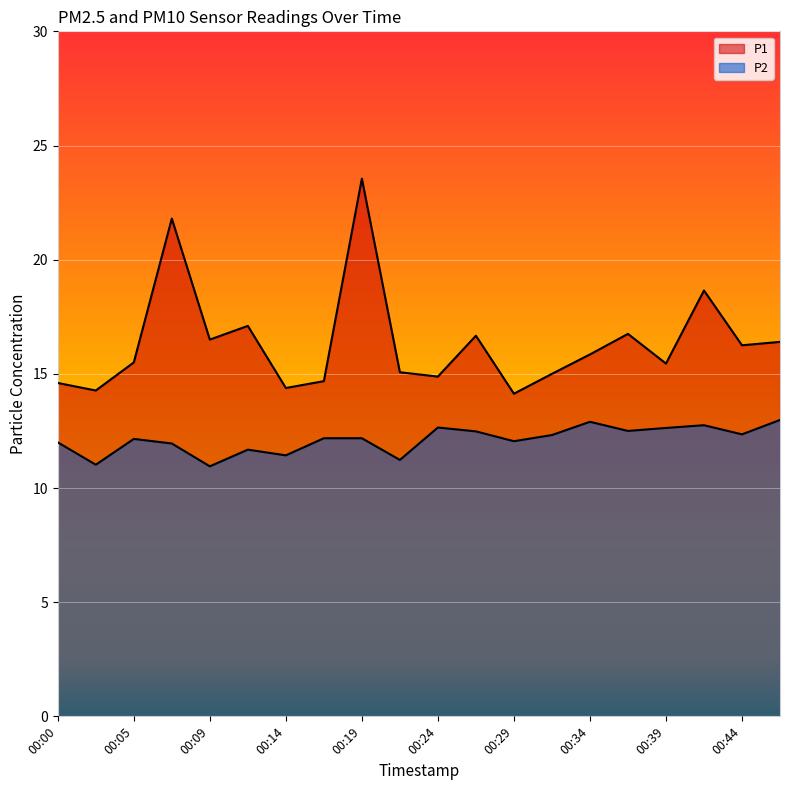

What is the approximate value of P1 at 00:46?

16.4